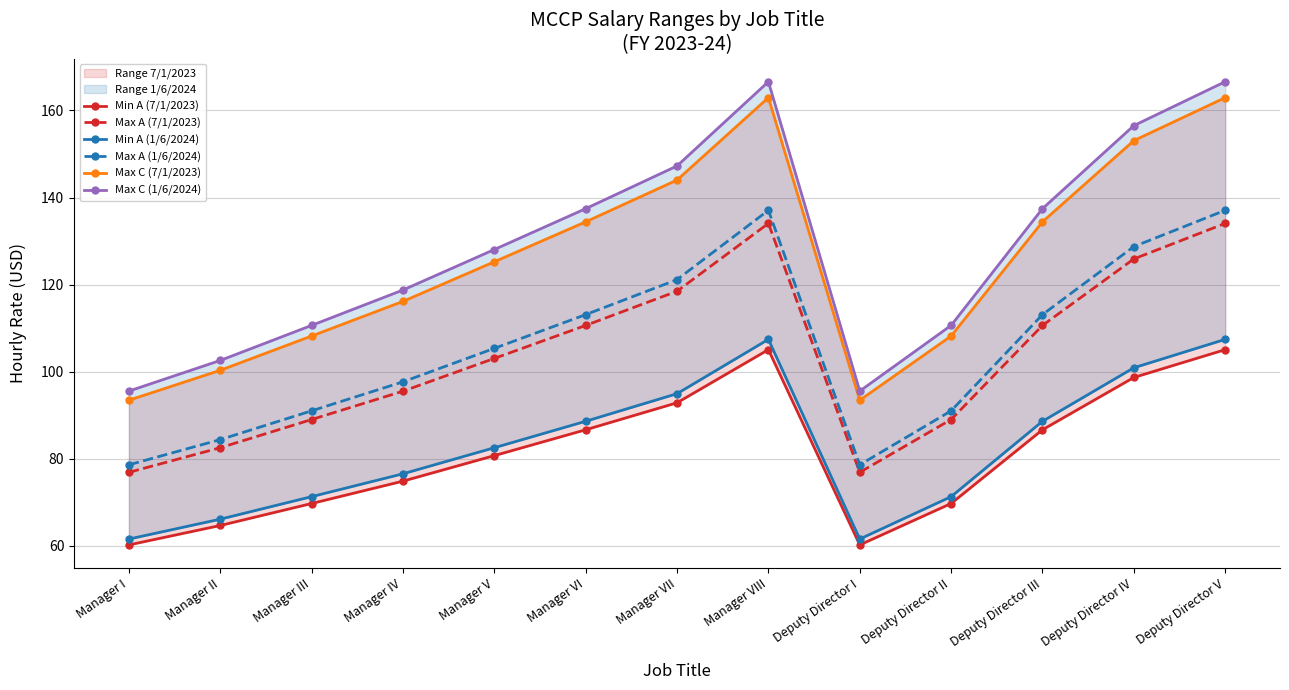

Between Manager III and Deputy Director V, which is larger?

Deputy Director V